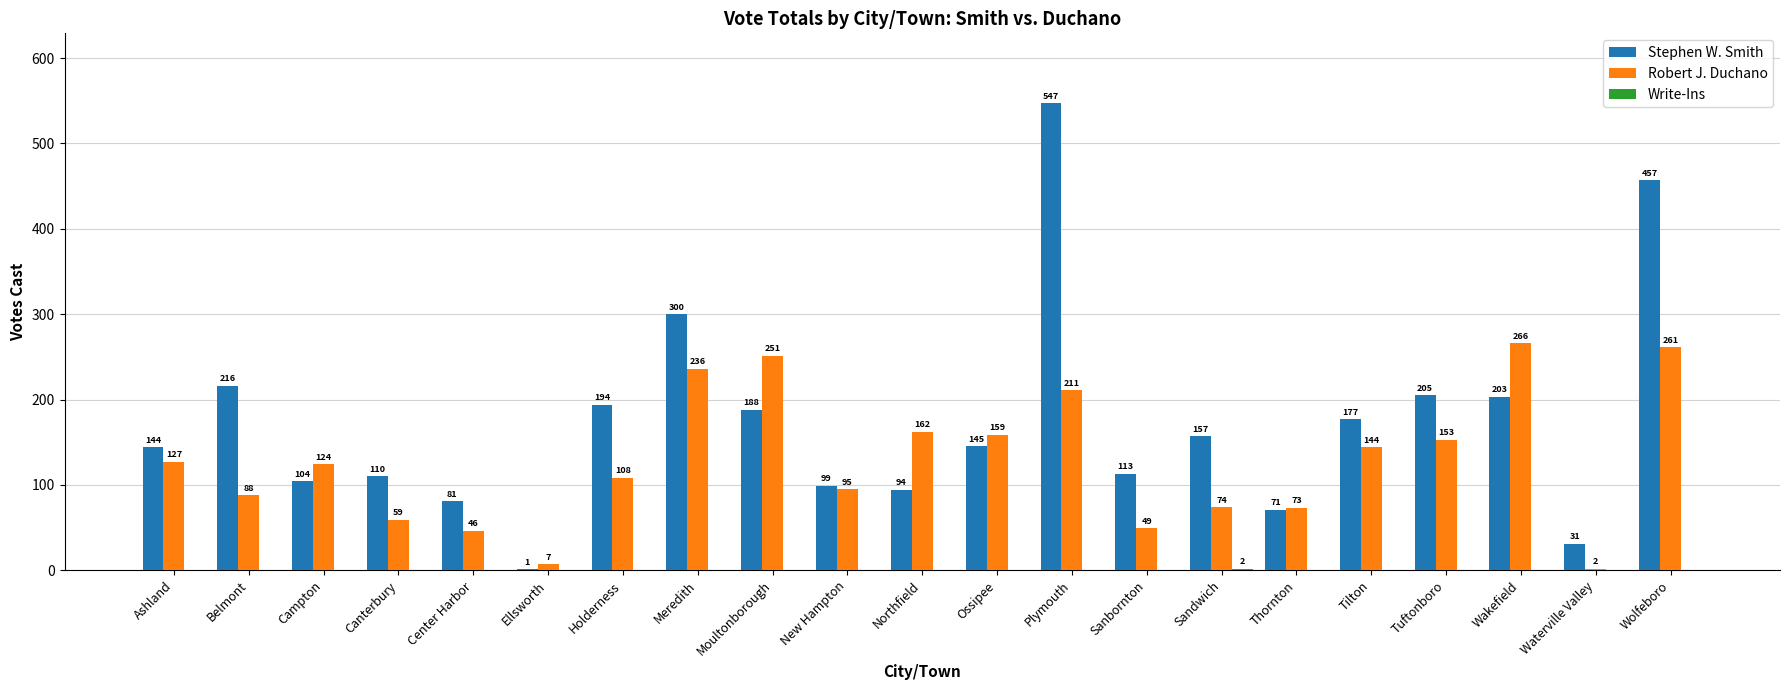

What is the sum of the Stephen W. Smith values at Tuftonboro and Center Harbor?

286